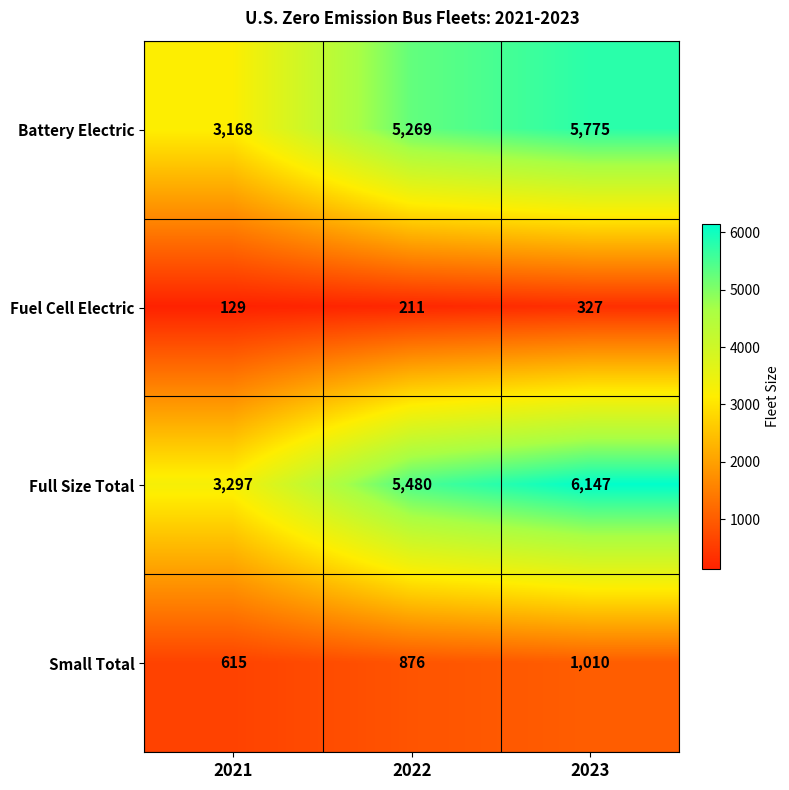

Which series changed the most between 2021 and 2022?

Full Size Total